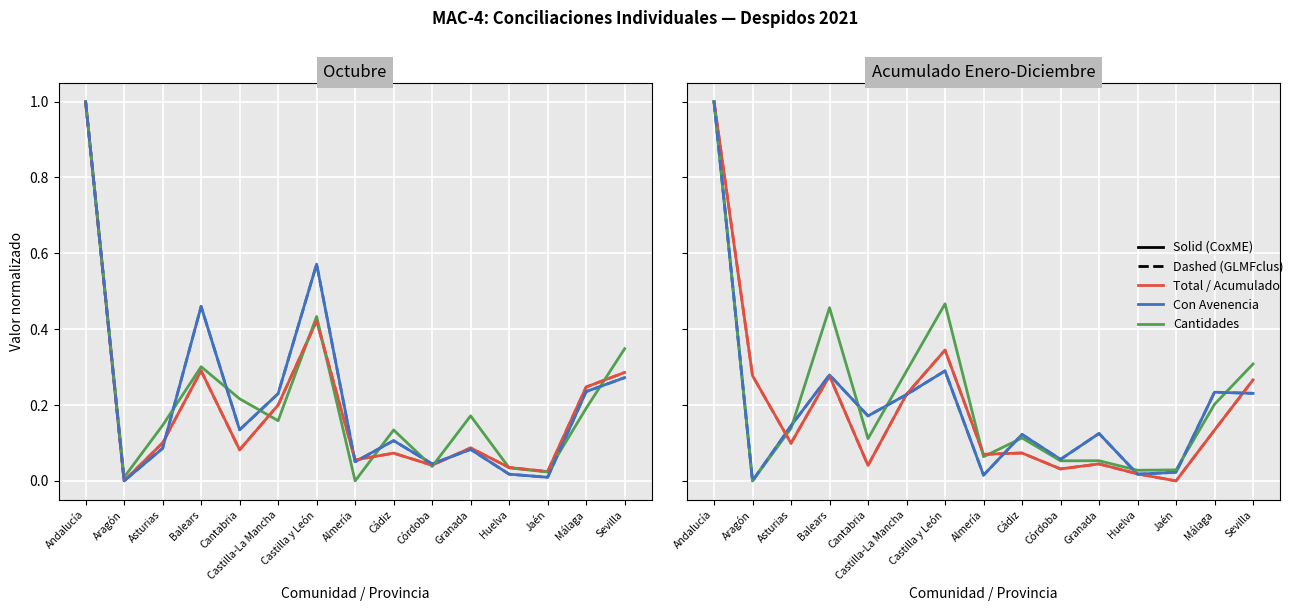

True or false: Cantidades Oct has a value of 0.3 at Granada.

False